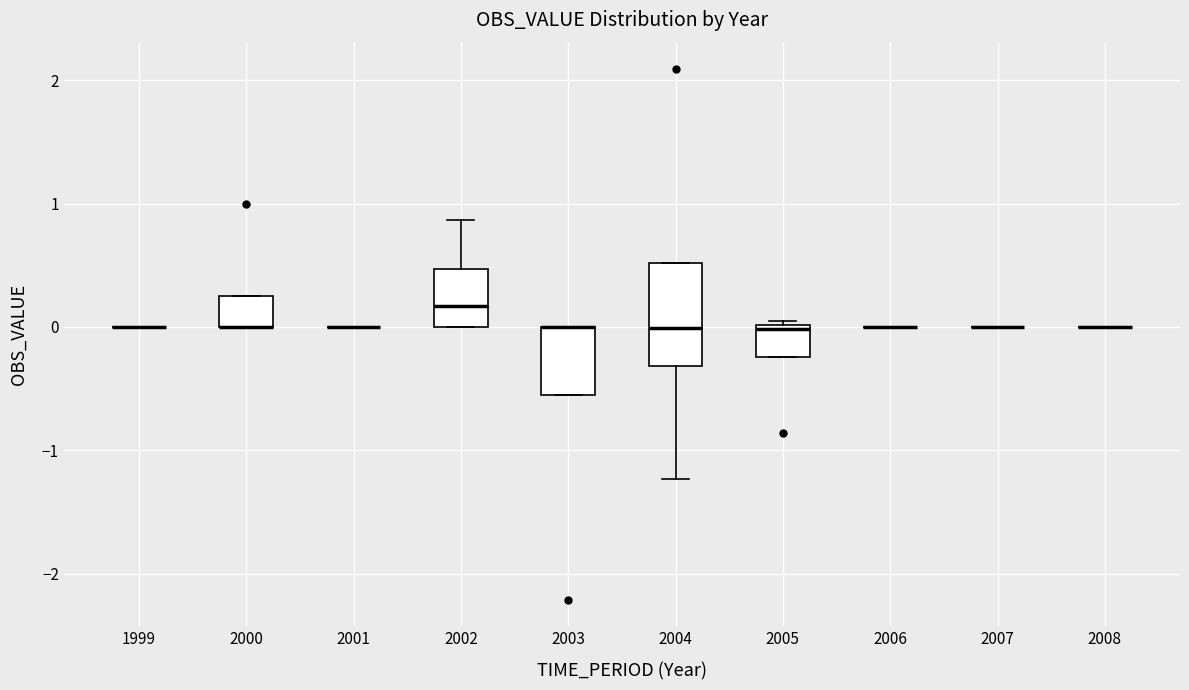

Which box is the tallest, from its lower edge to its upper edge?

2004